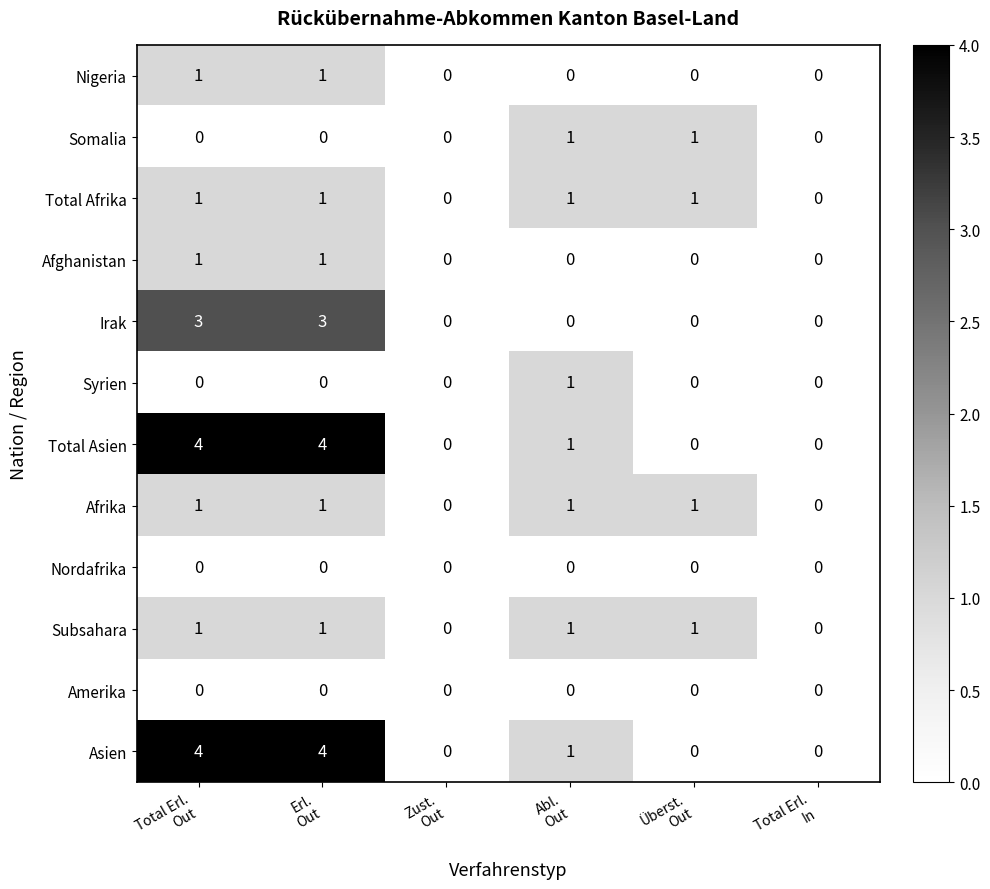

How many categories are shown in the chart?

6